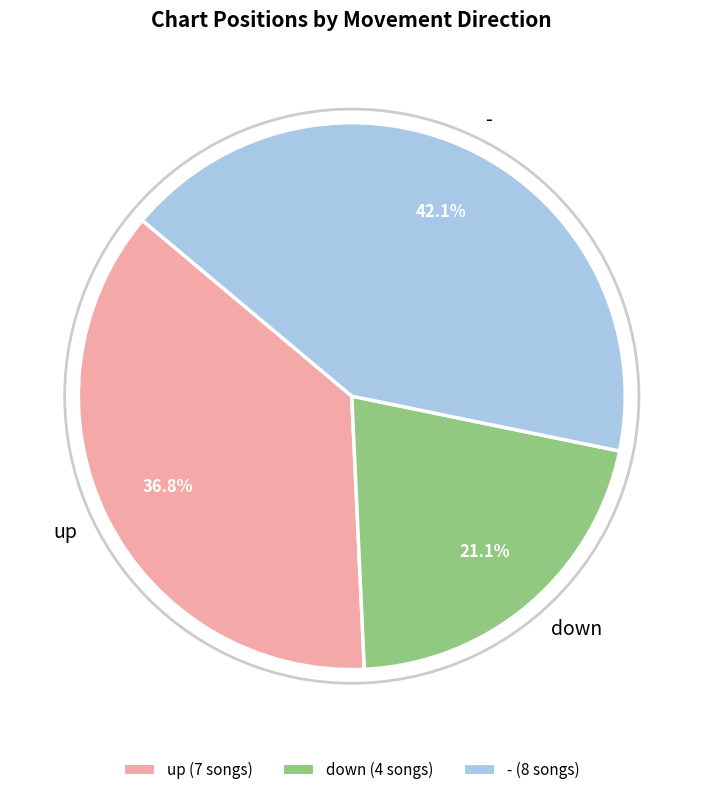

True or false: up accounts for 37% of the total.

True